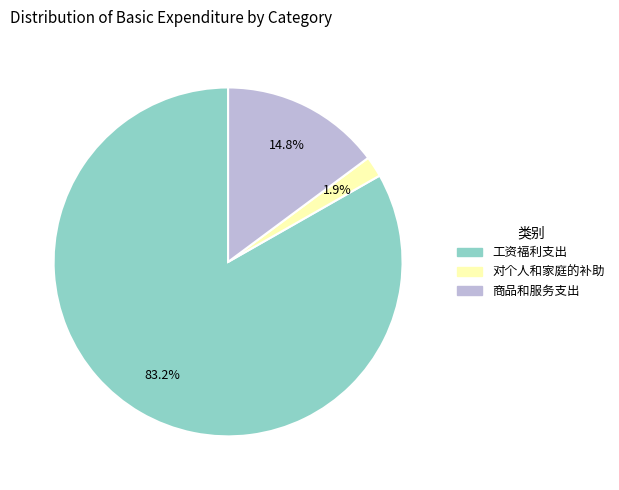

Does any single category account for the majority?

Yes